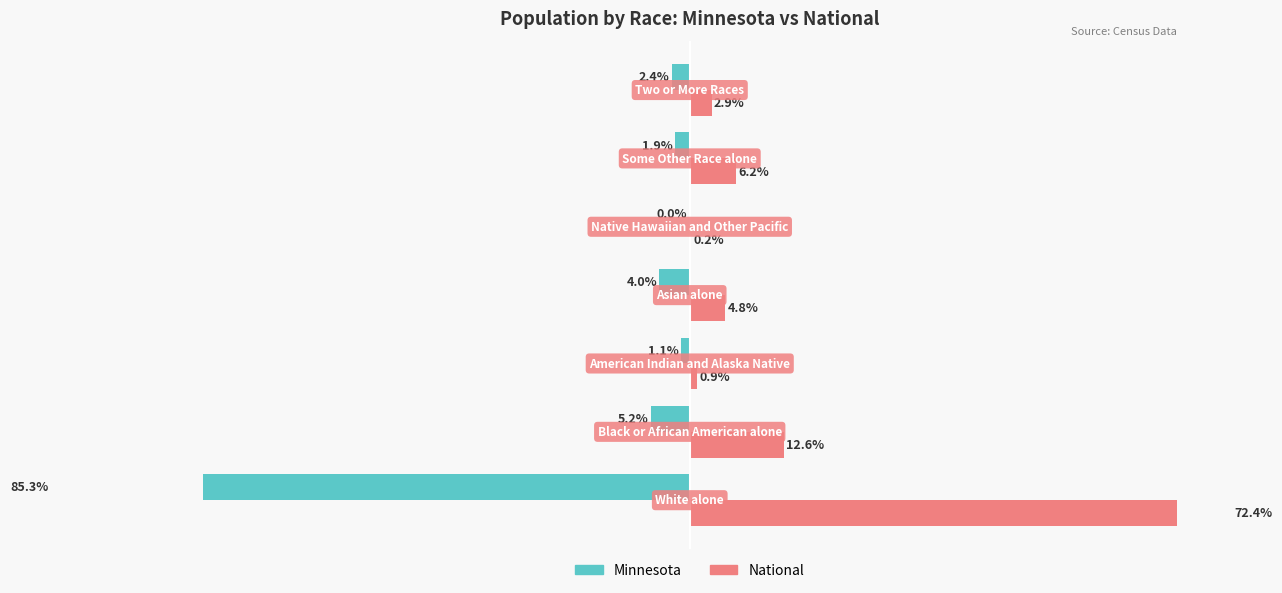

Reading left to right, what are all the values shown in this chart?

Minnesota: -85.3	-5.2	-1.1	-4.0	-0.0	-1.9	-2.4
National: 72.4	12.6	0.9	4.8	0.2	6.2	2.9